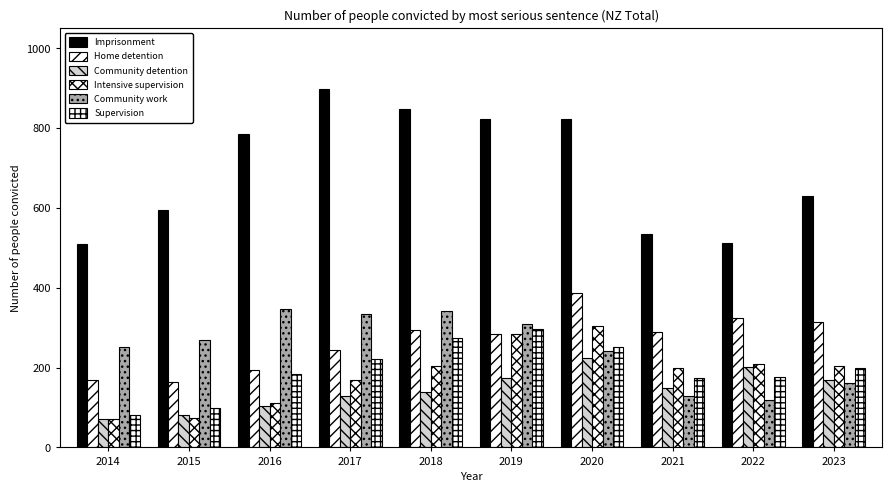

How many groups of bars are there?

10